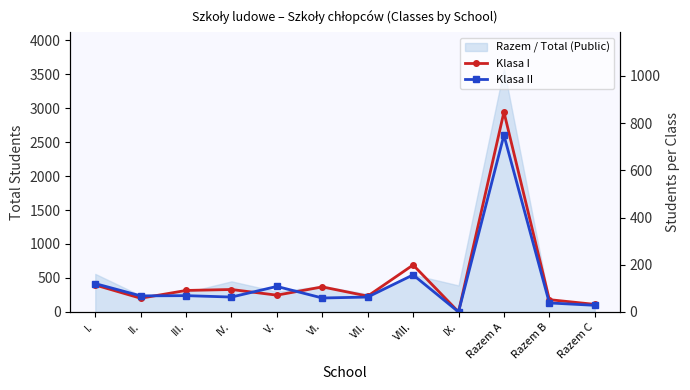

Rank the series by their average value, from lowest to highest.

Klasa II, Klasa I